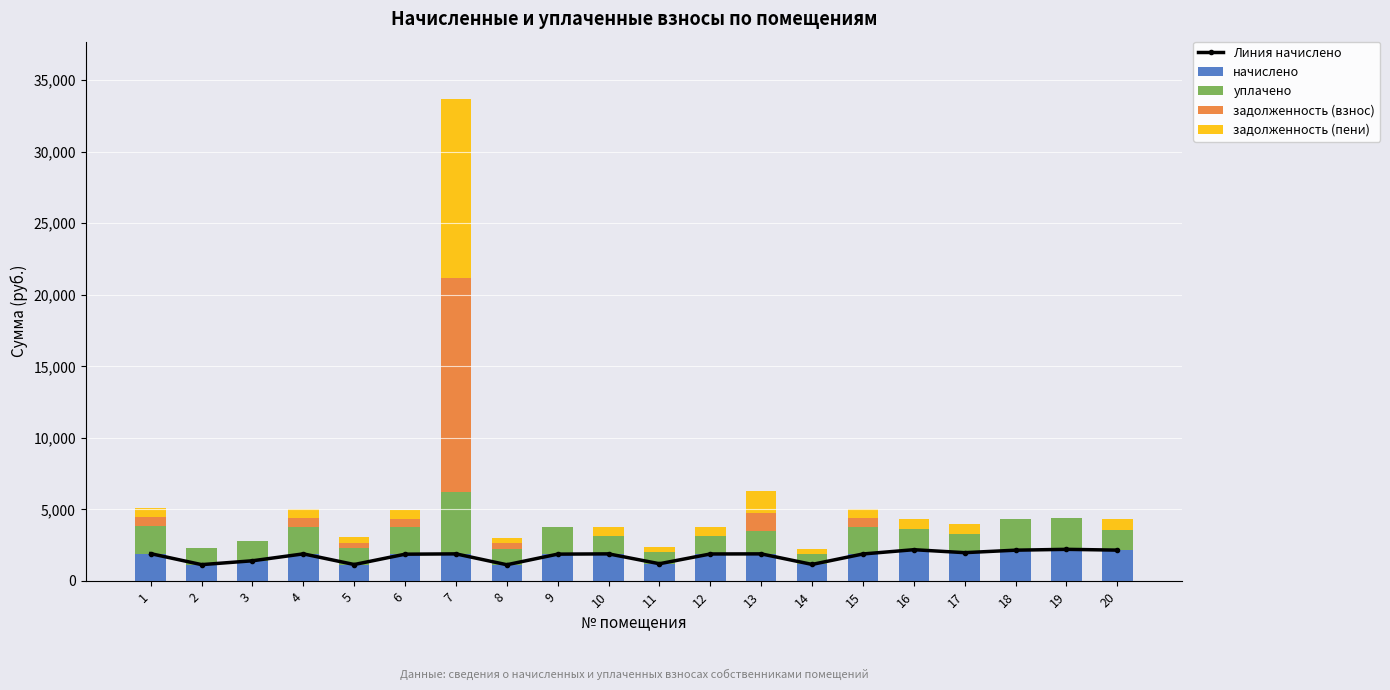

At which label does уплачено first exceed 1452?

1